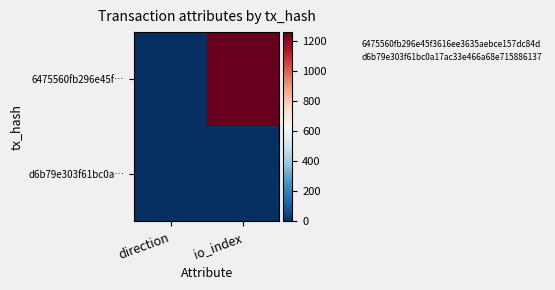

Which has a higher value, direction or io_index?

io_index